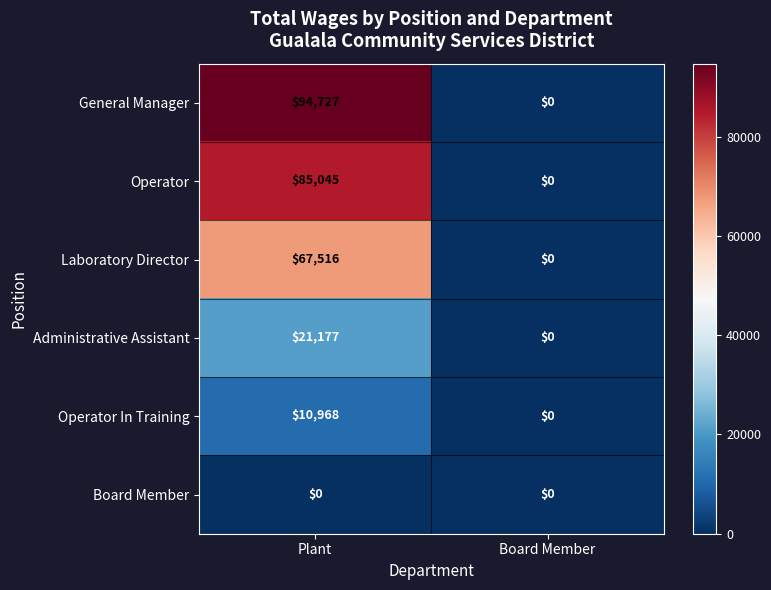

At how many categories does at least one series exceed 59984?

1